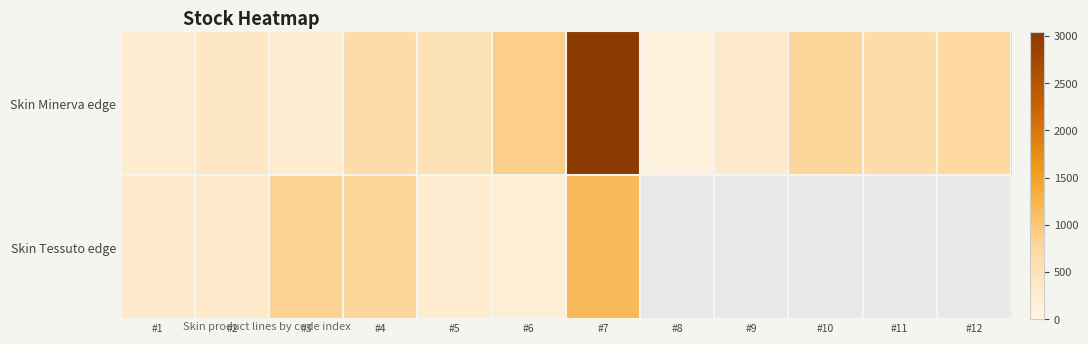

Between #6 and #12, which series saw the biggest shift?

Skin Minerva edge